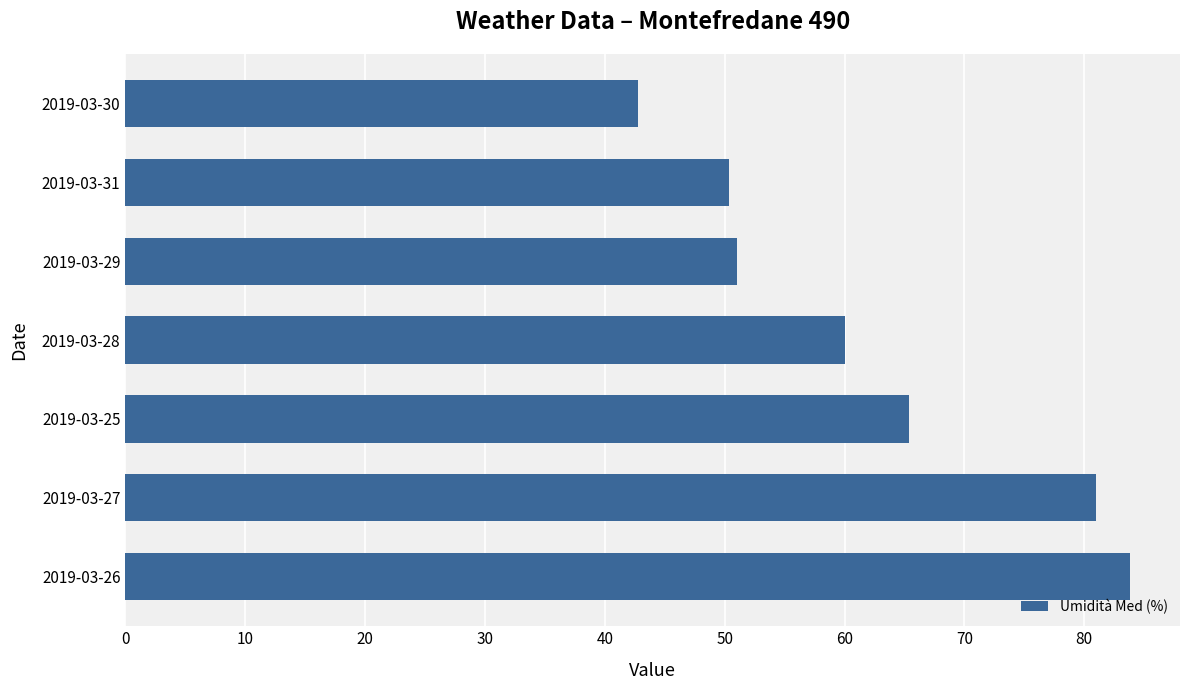

Are the bars grouped side by side (vs. stacked)?

No